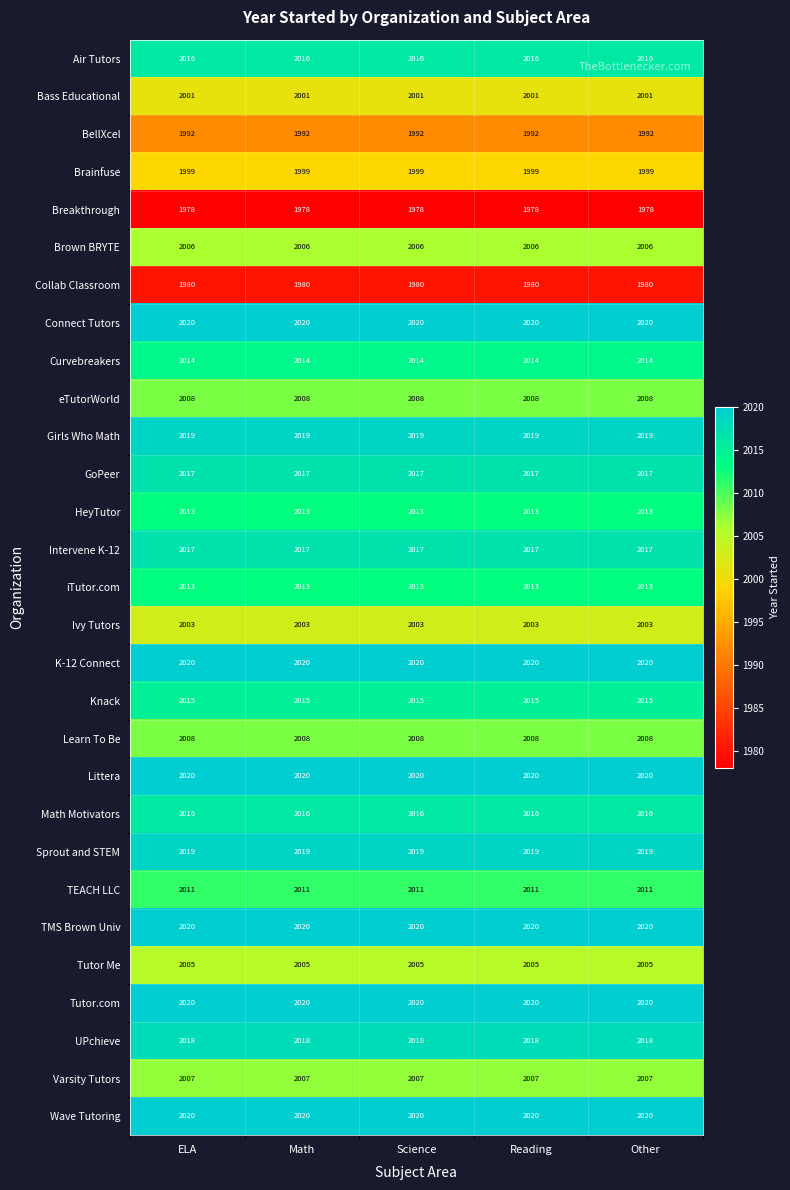

What is the sum of all iTutor.com values?

10065